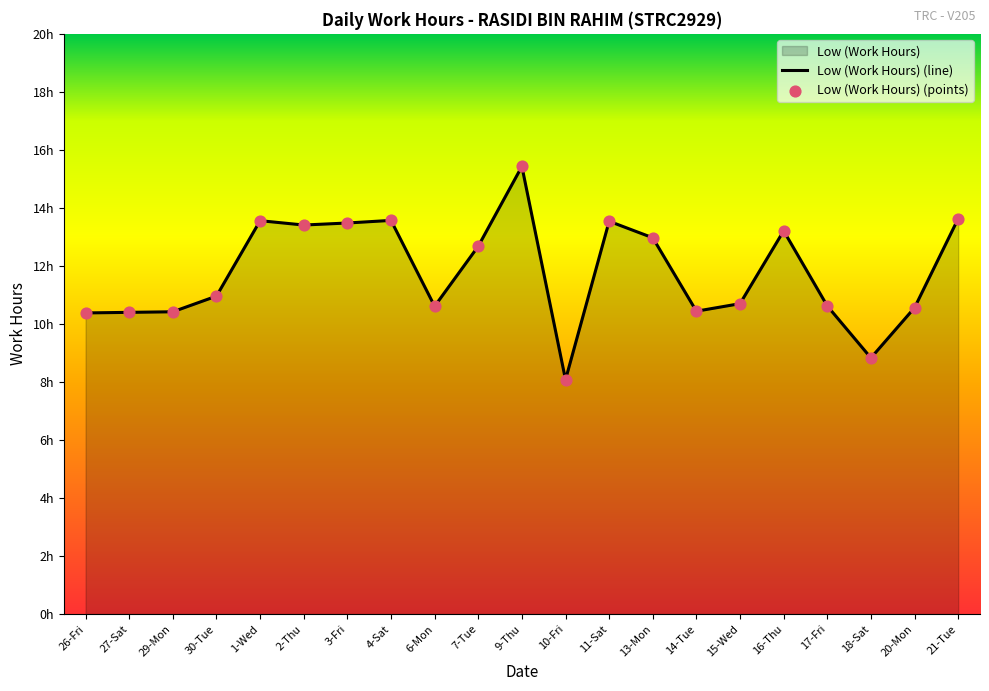

What is the ratio of the value at 16-Thu to the value at 3-Fri?

1.0